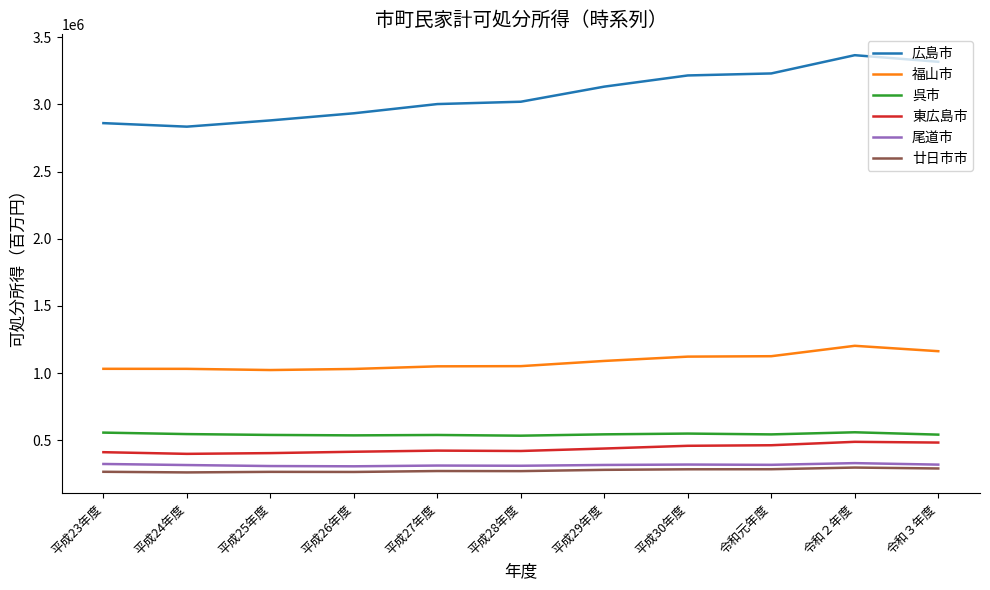

How many categories are shown in the chart?

11